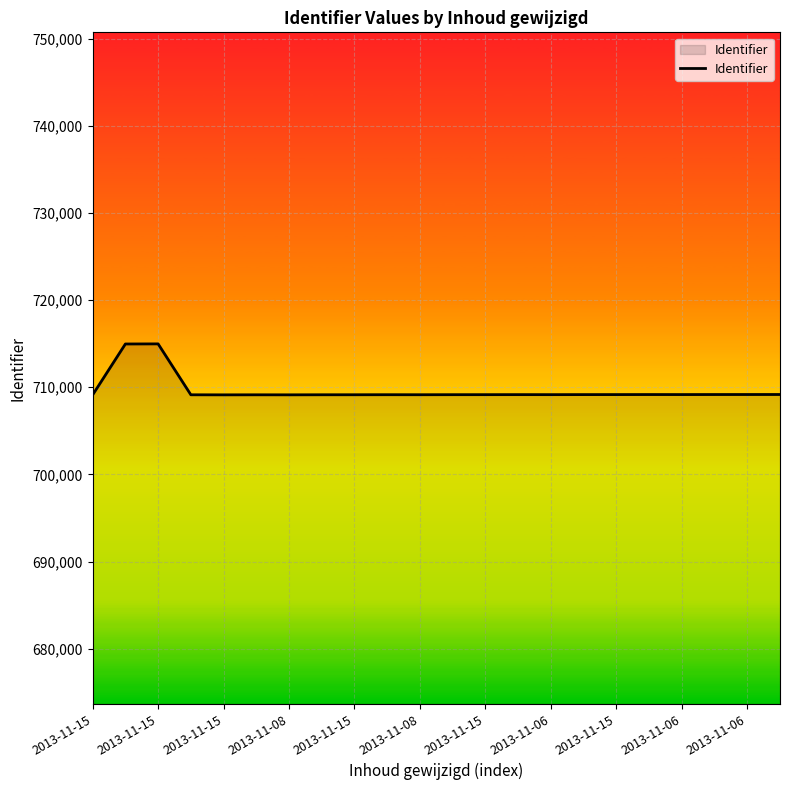

What is the greatest value displayed?

714971